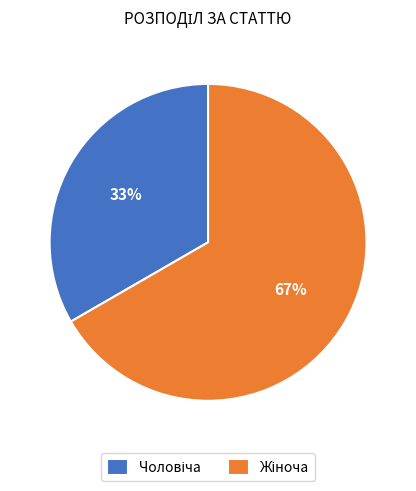

How many slices are in this pie chart?

2